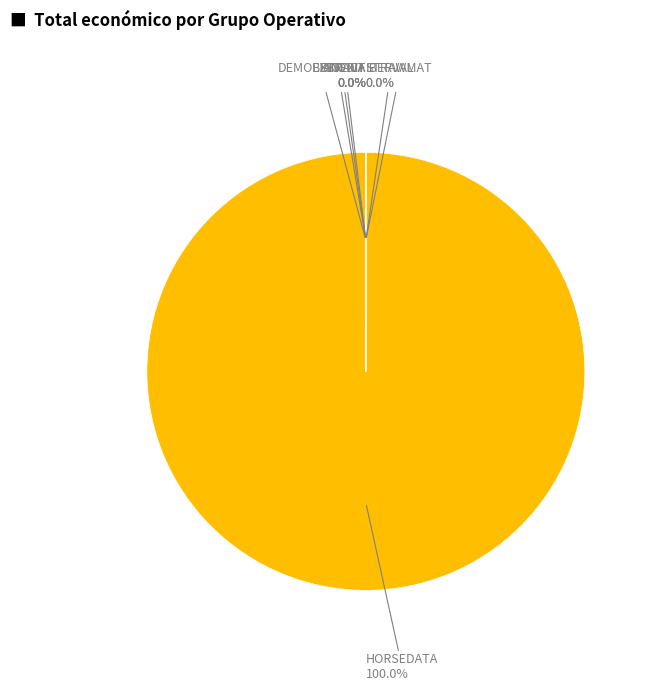

How many slices are in this pie chart?

7